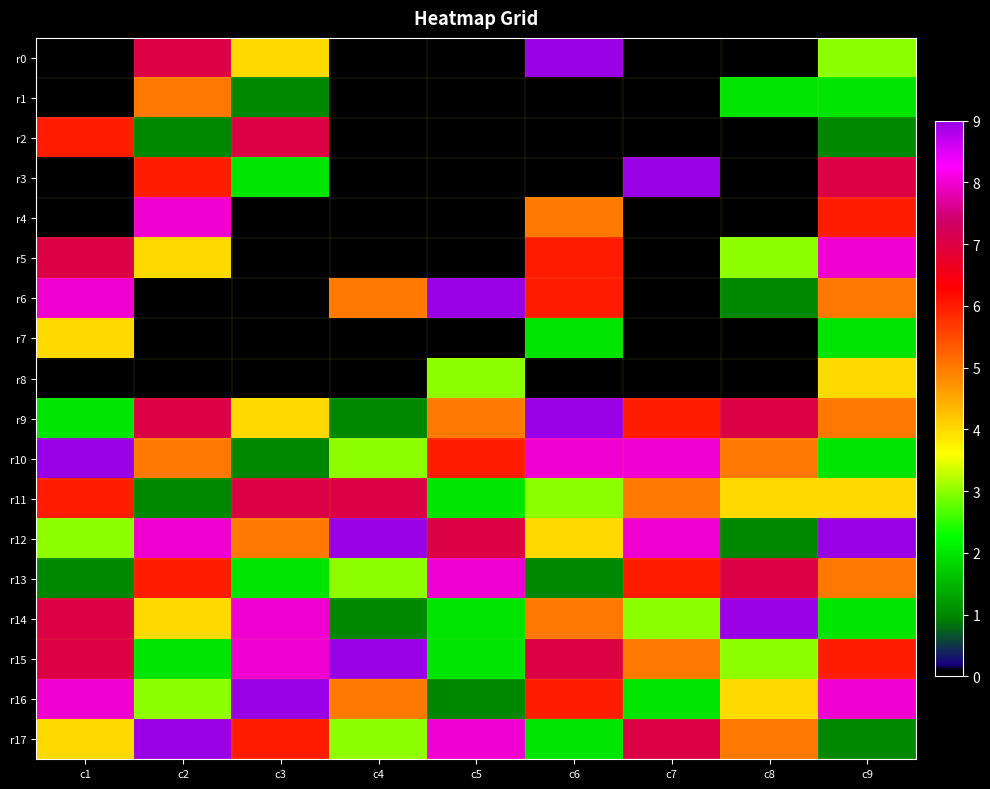

Reading left to right, list all the values displayed in this chart.

r0: c1=0	c2=7	c3=4	c4=0	c5=0	c6=9	c7=0	c8=0	c9=3
r1: c1=0	c2=5	c3=1	c4=0	c5=0	c6=0	c7=0	c8=2	c9=2
r2: c1=6	c2=1	c3=7	c4=0	c5=0	c6=0	c7=0	c8=0	c9=1
r3: c1=0	c2=6	c3=2	c4=0	c5=0	c6=0	c7=9	c8=0	c9=7
r4: c1=0	c2=8	c3=0	c4=0	c5=0	c6=5	c7=0	c8=0	c9=6
r5: c1=7	c2=4	c3=0	c4=0	c5=0	c6=6	c7=0	c8=3	c9=8
r6: c1=8	c2=0	c3=0	c4=5	c5=9	c6=6	c7=0	c8=1	c9=5
r7: c1=4	c2=0	c3=0	c4=0	c5=0	c6=2	c7=0	c8=0	c9=2
r8: c1=0	c2=0	c3=0	c4=0	c5=3	c6=0	c7=0	c8=0	c9=4
r9: c1=2	c2=7	c3=4	c4=1	c5=5	c6=9	c7=6	c8=7	c9=5
r10: c1=9	c2=5	c3=1	c4=3	c5=6	c6=8	c7=8	c8=5	c9=2
r11: c1=6	c2=1	c3=7	c4=7	c5=2	c6=3	c7=5	c8=4	c9=4
r12: c1=3	c2=8	c3=5	c4=9	c5=7	c6=4	c7=8	c8=1	c9=9
r13: c1=1	c2=6	c3=2	c4=3	c5=8	c6=1	c7=6	c8=7	c9=5
r14: c1=7	c2=4	c3=8	c4=1	c5=2	c6=5	c7=3	c8=9	c9=2
r15: c1=7	c2=2	c3=8	c4=9	c5=2	c6=7	c7=5	c8=3	c9=6
r16: c1=8	c2=3	c3=9	c4=5	c5=1	c6=6	c7=2	c8=4	c9=8
r17: c1=4	c2=9	c3=6	c4=3	c5=8	c6=2	c7=7	c8=5	c9=1